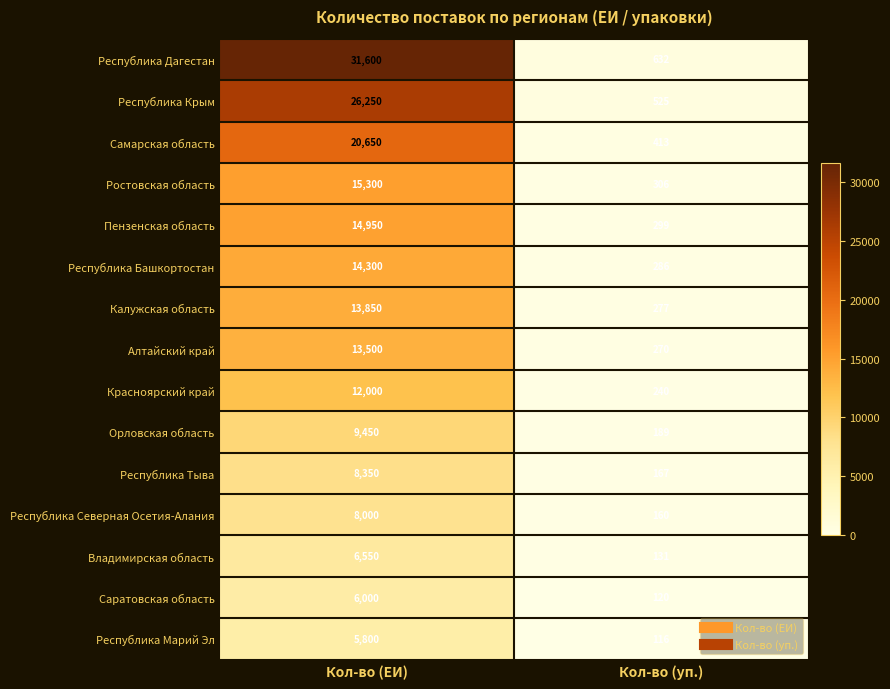

True or false: Республика Марий Эл has a value of 2899 at Кол-во (ЕИ).

False